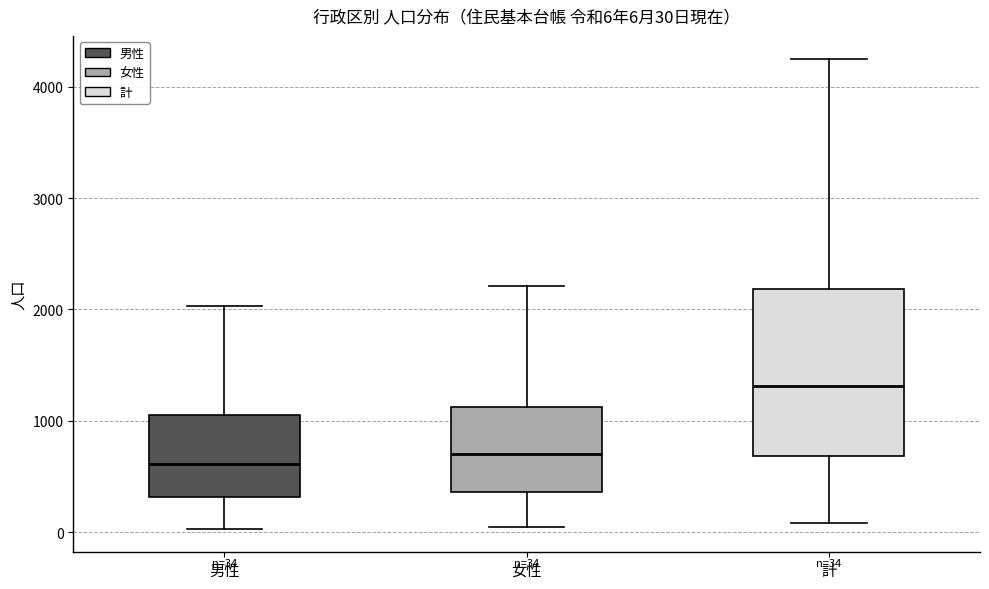

Which box's median line is the highest?

計